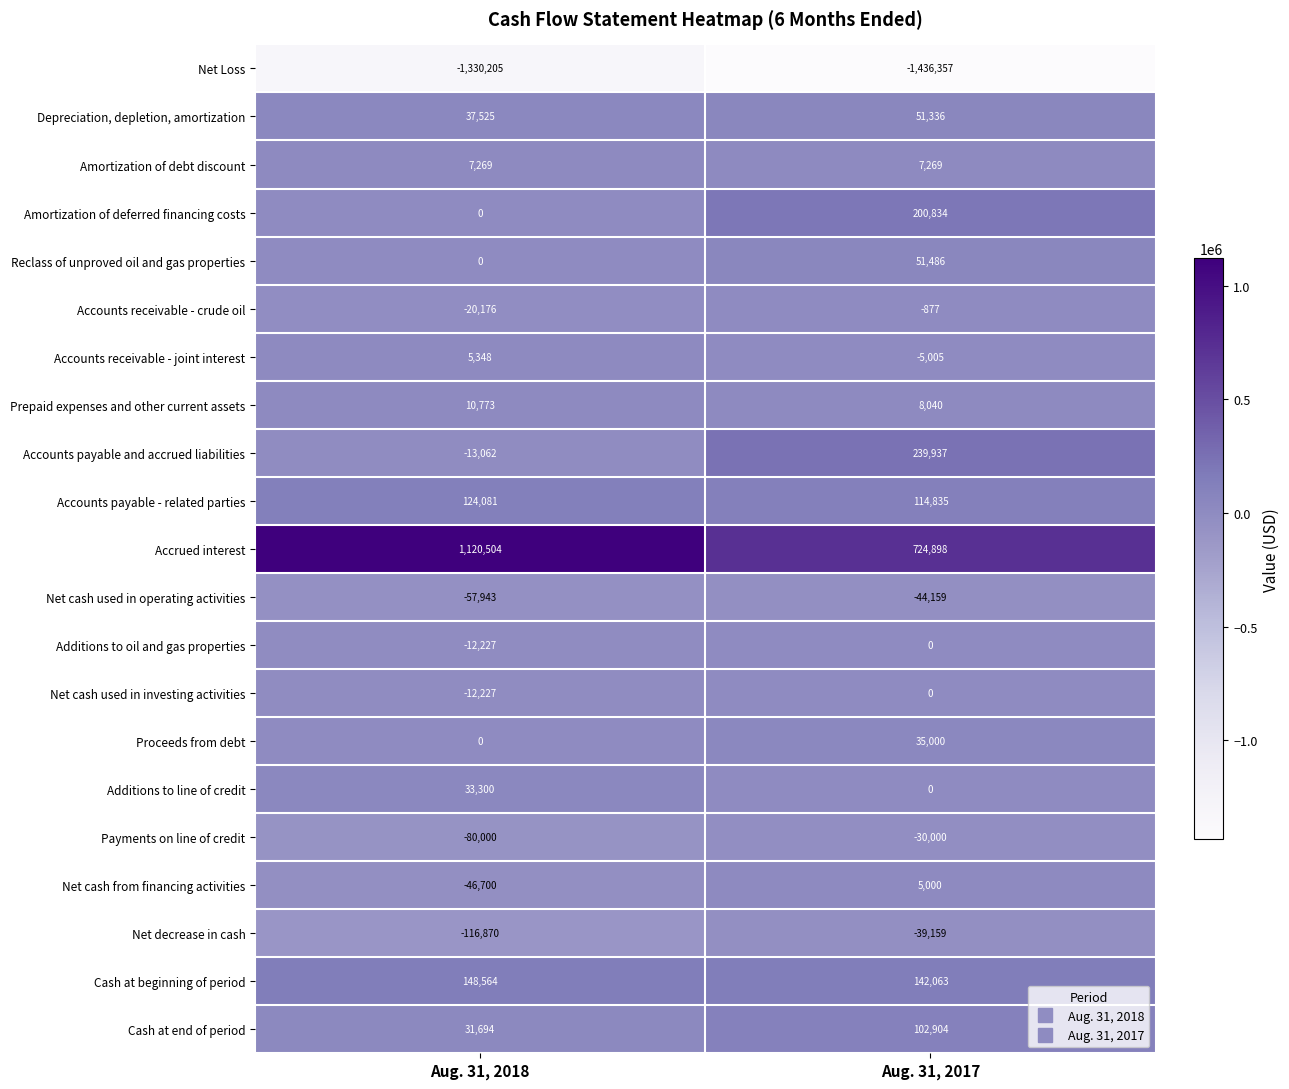

What is the smallest value displayed?

-1436357